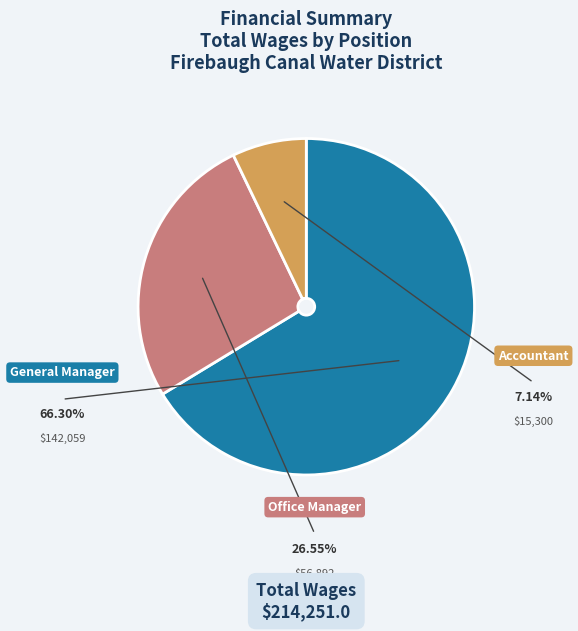

Is Office Manager the majority of the pie?

No